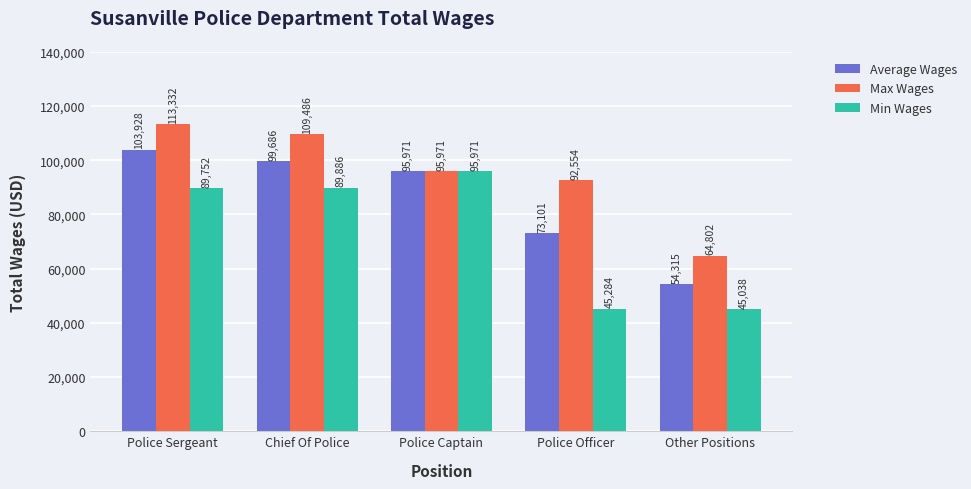

At which category is the sum across all series the highest?

Police Sergeant